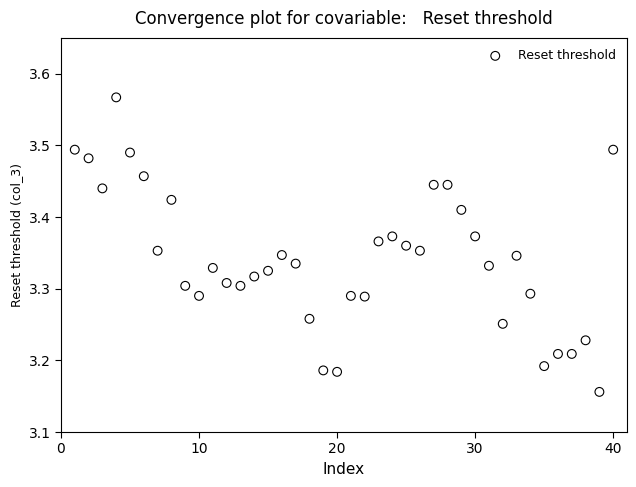

What is the range of Y values (max minus min)?

0.4